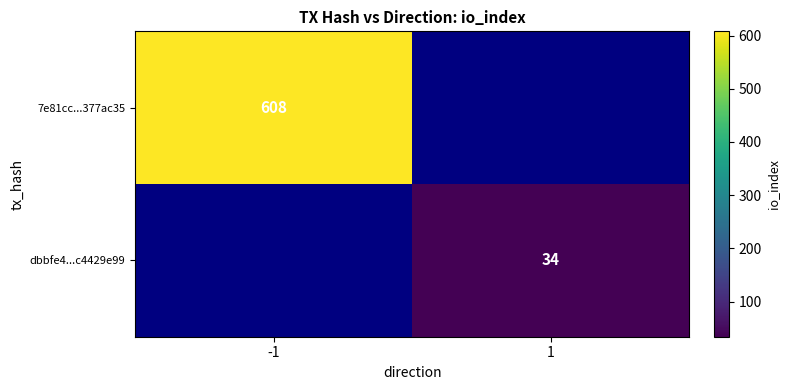

Is the value of 7e81cc...377ac35 at -1 greater than the value of dbbfe4...c4429e99 at 1?

Yes